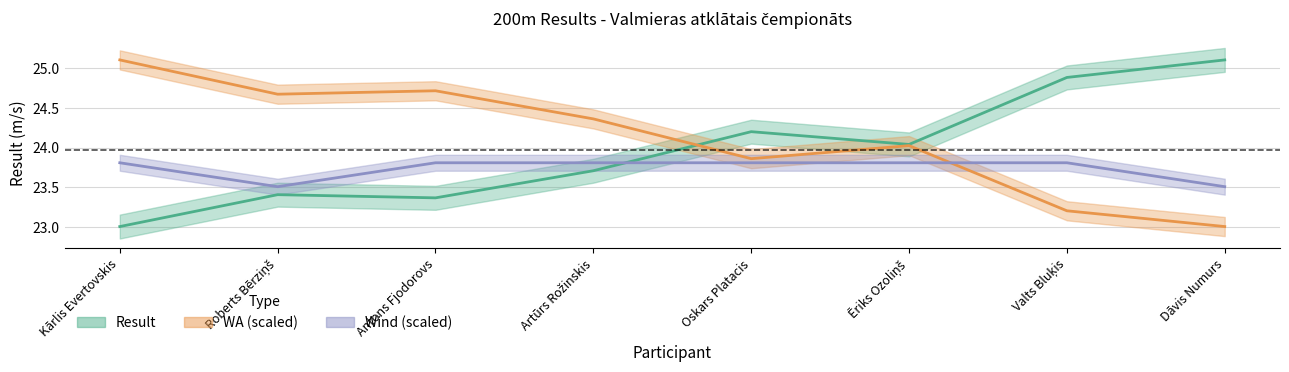

Reading left to right, extract all data points from this chart.

Result: 23.0	23.4	23.4	23.7	24.2	24.0	24.9	25.1
WA: 25.1	24.7	24.7	24.4	23.9	24.0	23.2	23.0
Wind: 23.8	23.5	23.8	23.8	23.8	23.8	23.8	23.5